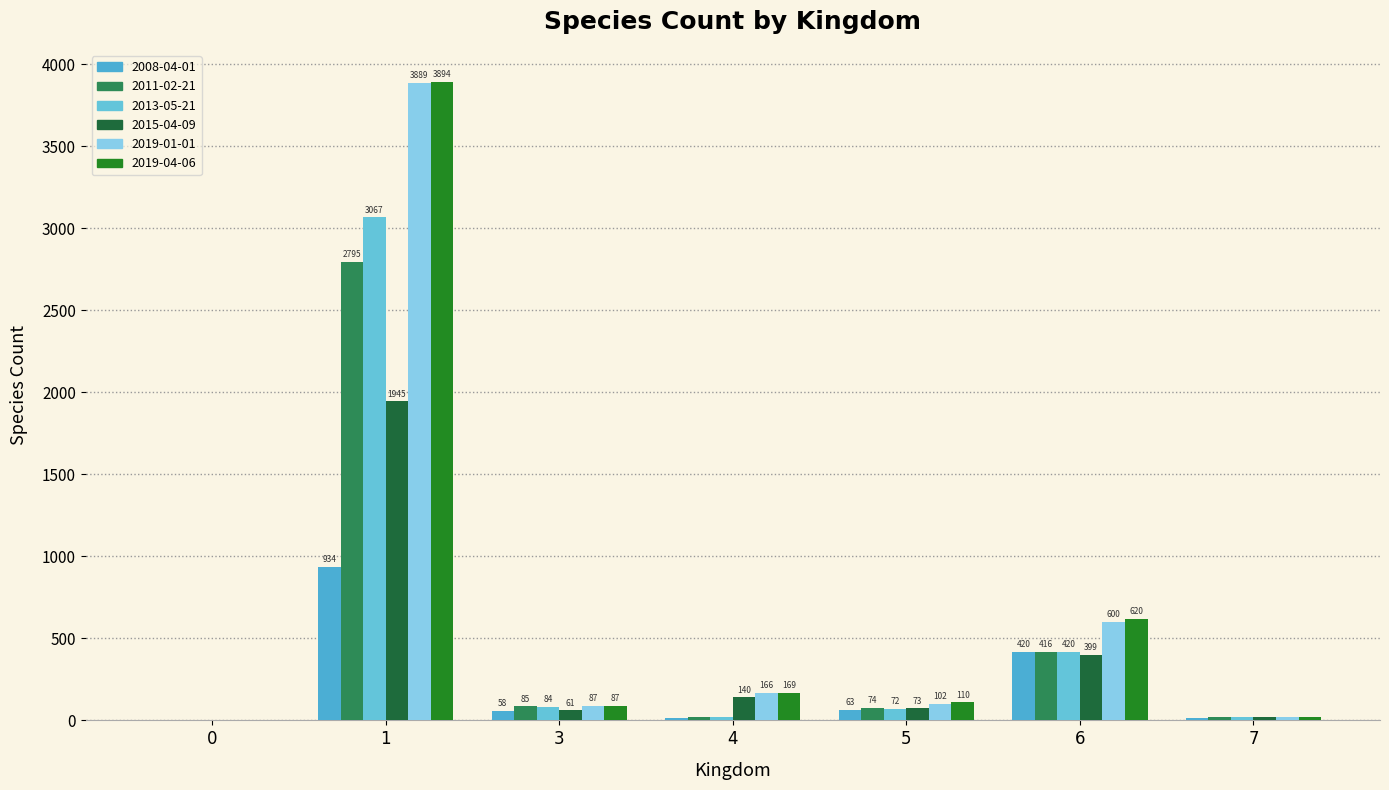

Reading left to right, what are all the values shown in this chart?

2008-04-01: 0=1	1=934	3=58	4=16	5=63	6=420	7=12
2011-02-21: 0=2	1=2795	3=85	4=21	5=74	6=416	7=18
2013-05-21: 0=2	1=3067	3=84	4=20	5=72	6=420	7=18
2015-04-09: 0=1	1=1945	3=61	4=140	5=73	6=399	7=18
2019-01-01: 0=2	1=3889	3=87	4=166	5=102	6=600	7=19
2019-04-06: 0=2	1=3894	3=87	4=169	5=110	6=620	7=19